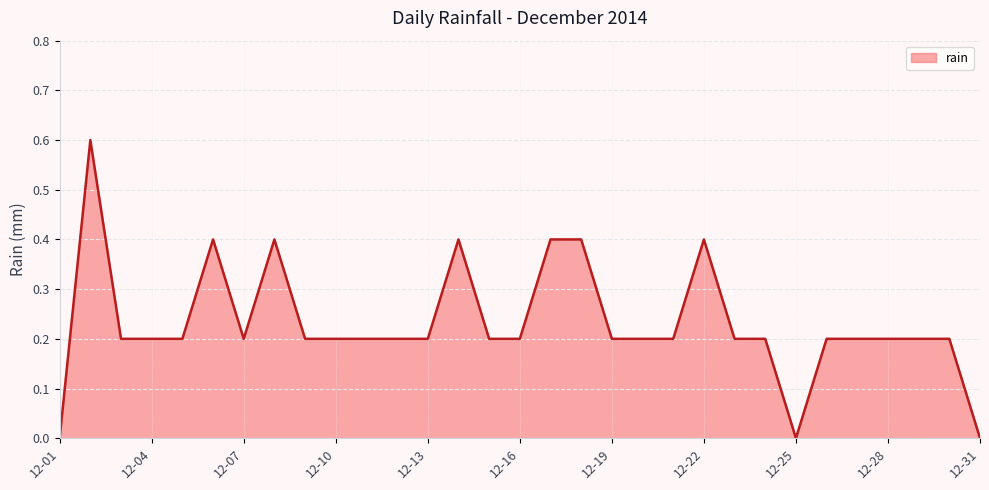

What is the difference between the maximum and minimum values?

0.6